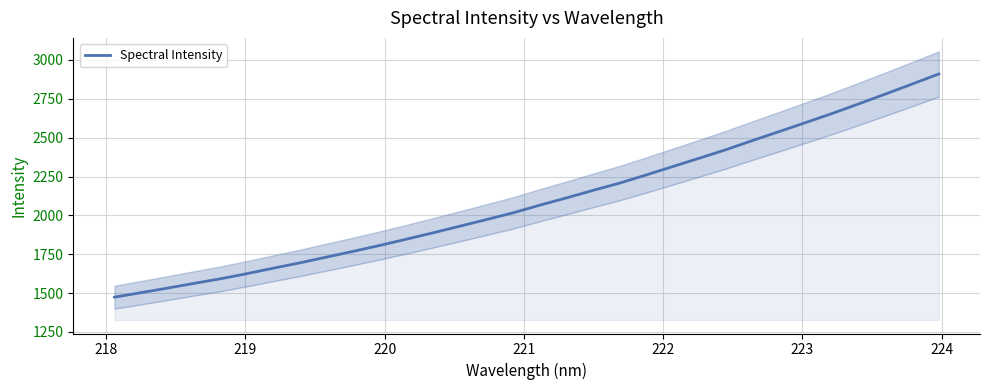

What is the maximum value for Spectral Intensity?

2909.6